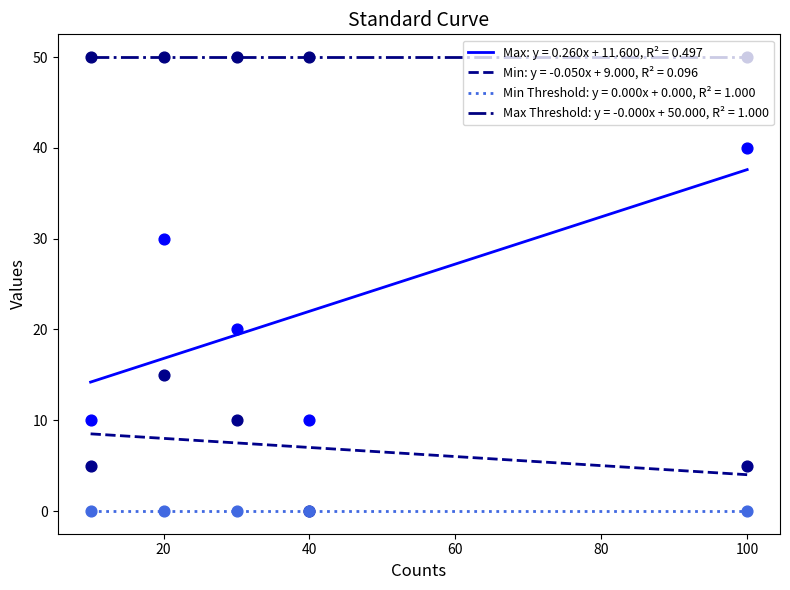

What is the total value across all series at 20?

45